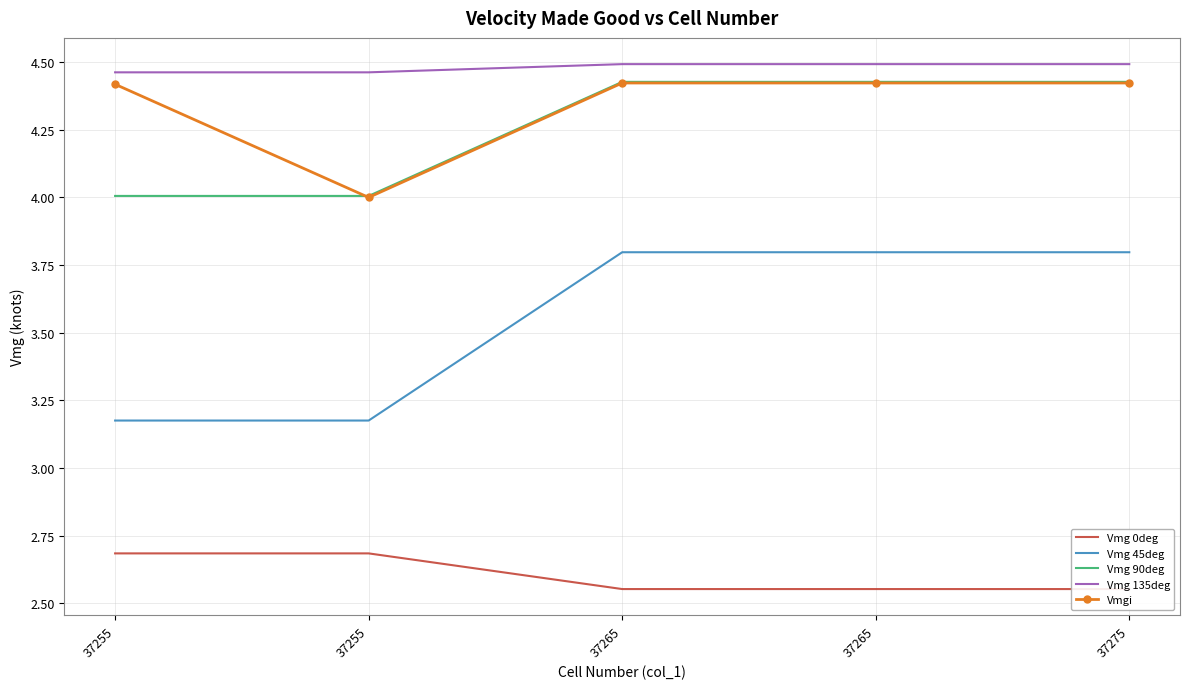

True or false: Vmgi and Vmg 45deg cross at least once.

False